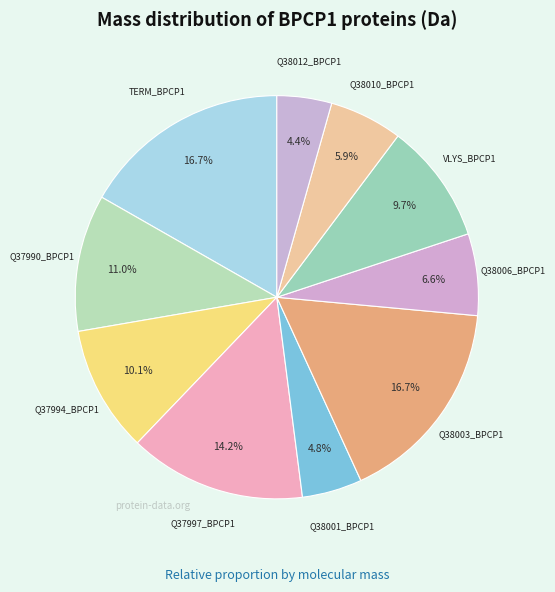

Is there any slice that represents more than half of the pie?

No